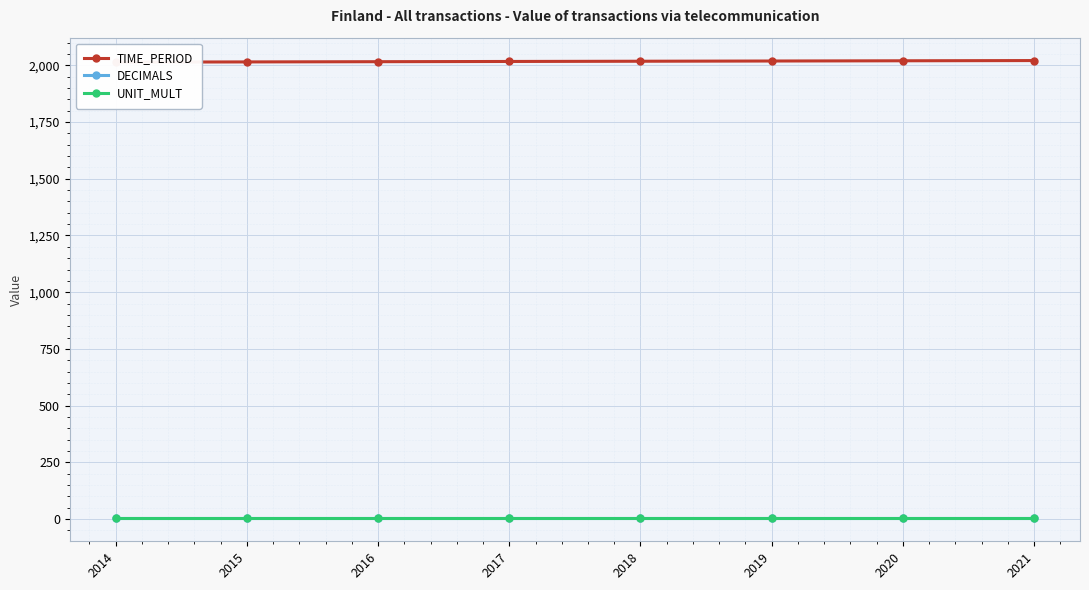

What is the value of the UNIT_MULT point at the 7th from the left?

6